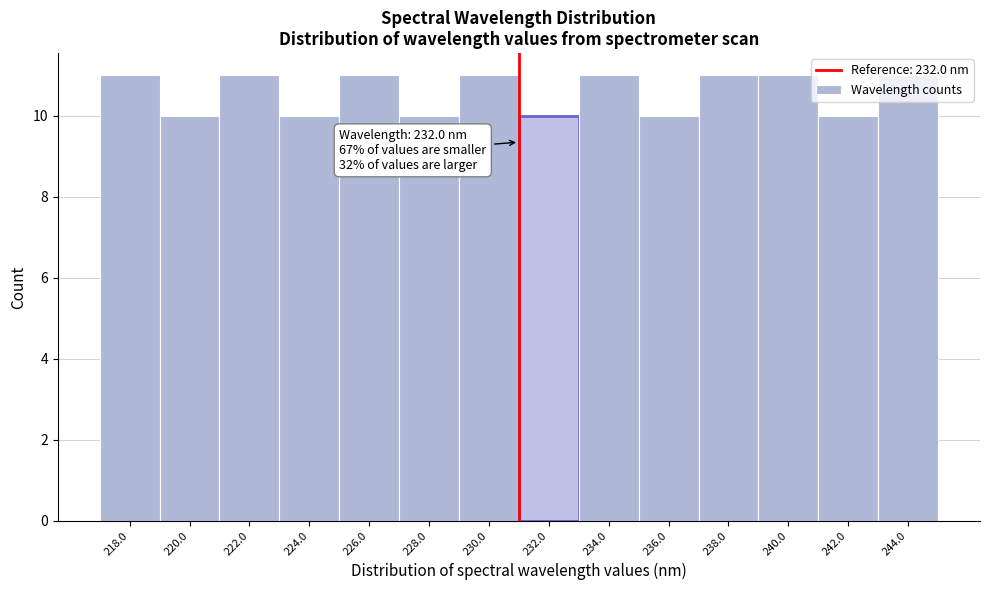

The value at 242.0 is 10. True or false?

True